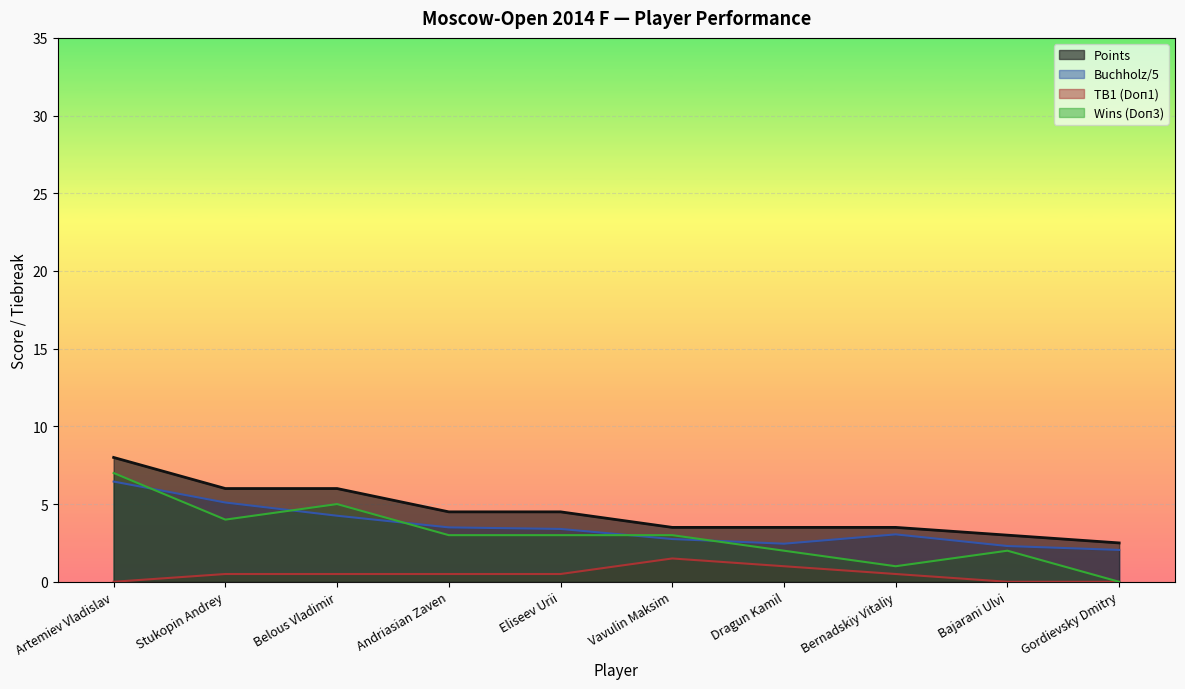

Reading left to right, what are all the values shown in this chart?

Points: 8.0	6.0	6.0	4.5	4.5	3.5	3.5	3.5	3.0	2.5
Buchholz (Doп2): 6.5	5.1	4.2	3.5	3.4	2.8	2.5	3.0	2.3	2.0
TB1 (Doп1): 0.0	0.5	0.5	0.5	0.5	1.5	1.0	0.5	0.0	0.0
Wins (Doп3): 7.0	4.0	5.0	3.0	3.0	3.0	2.0	1.0	2.0	0.0